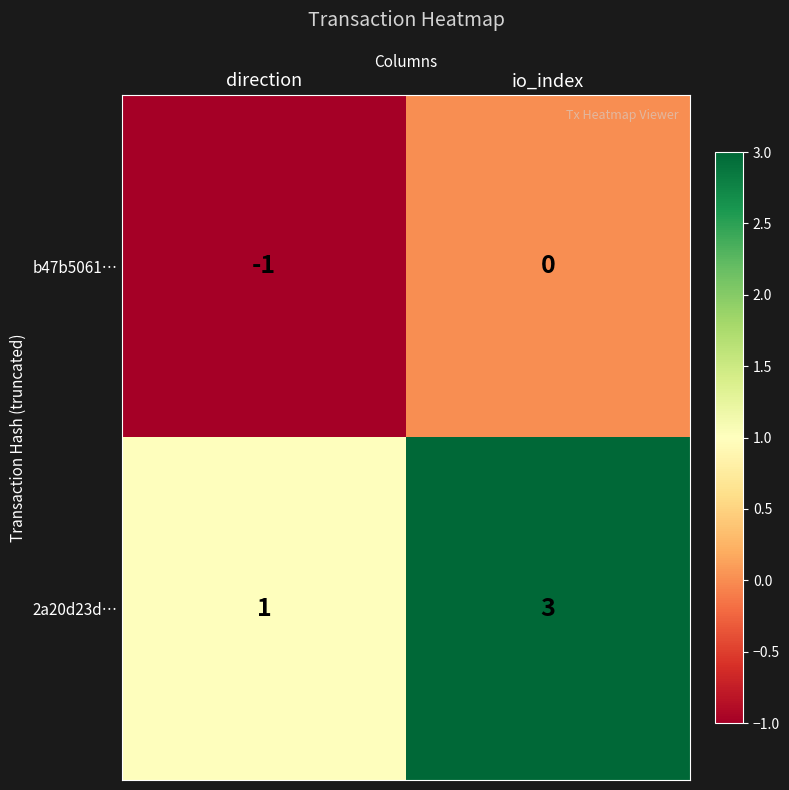

How many data points does each series have?

2